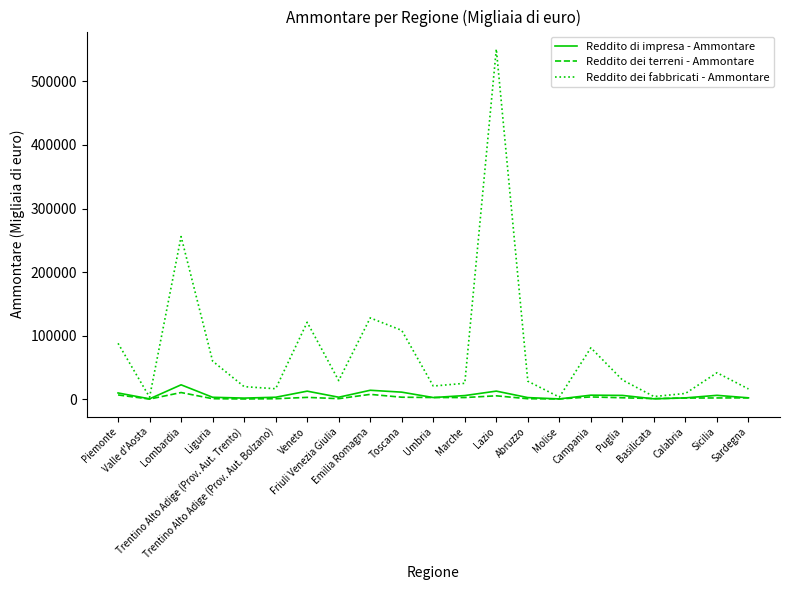

How many values in the Reddito dei terreni - Ammontare series are below 2016?

10